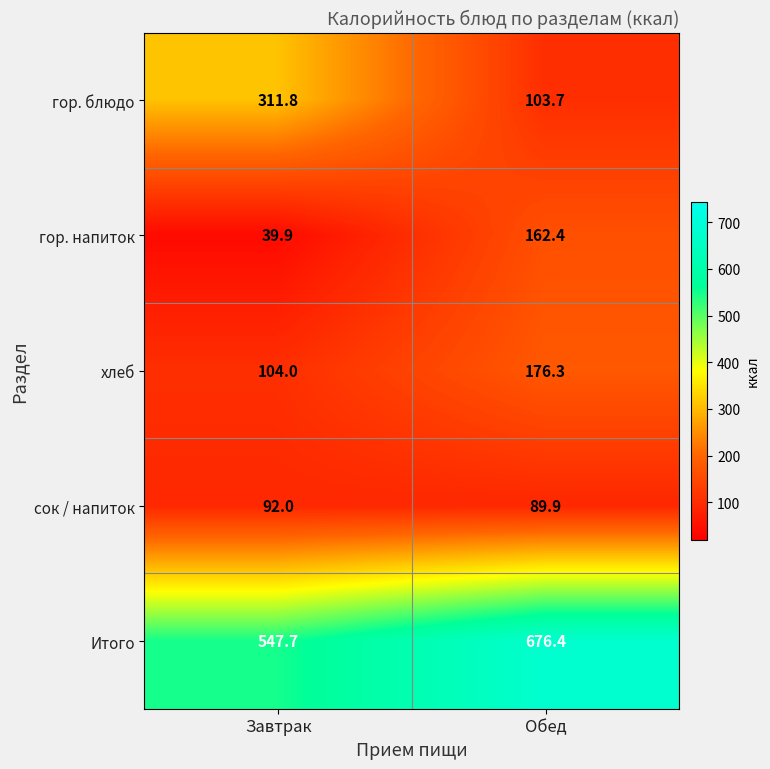

What is the greatest value displayed?

676.4